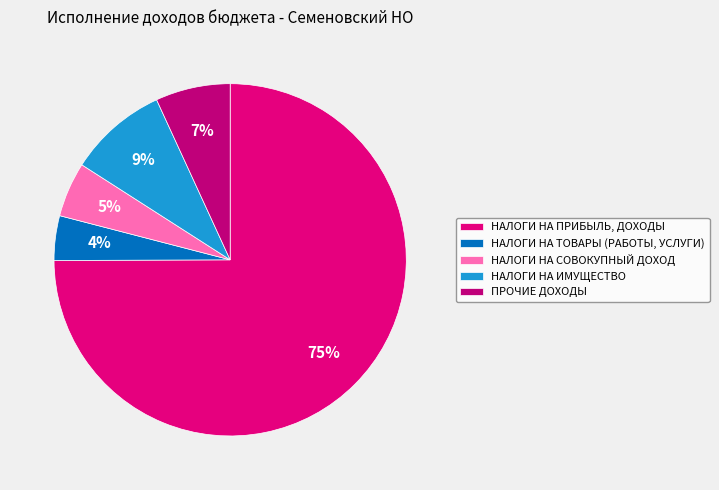

Does any single category account for the majority?

Yes